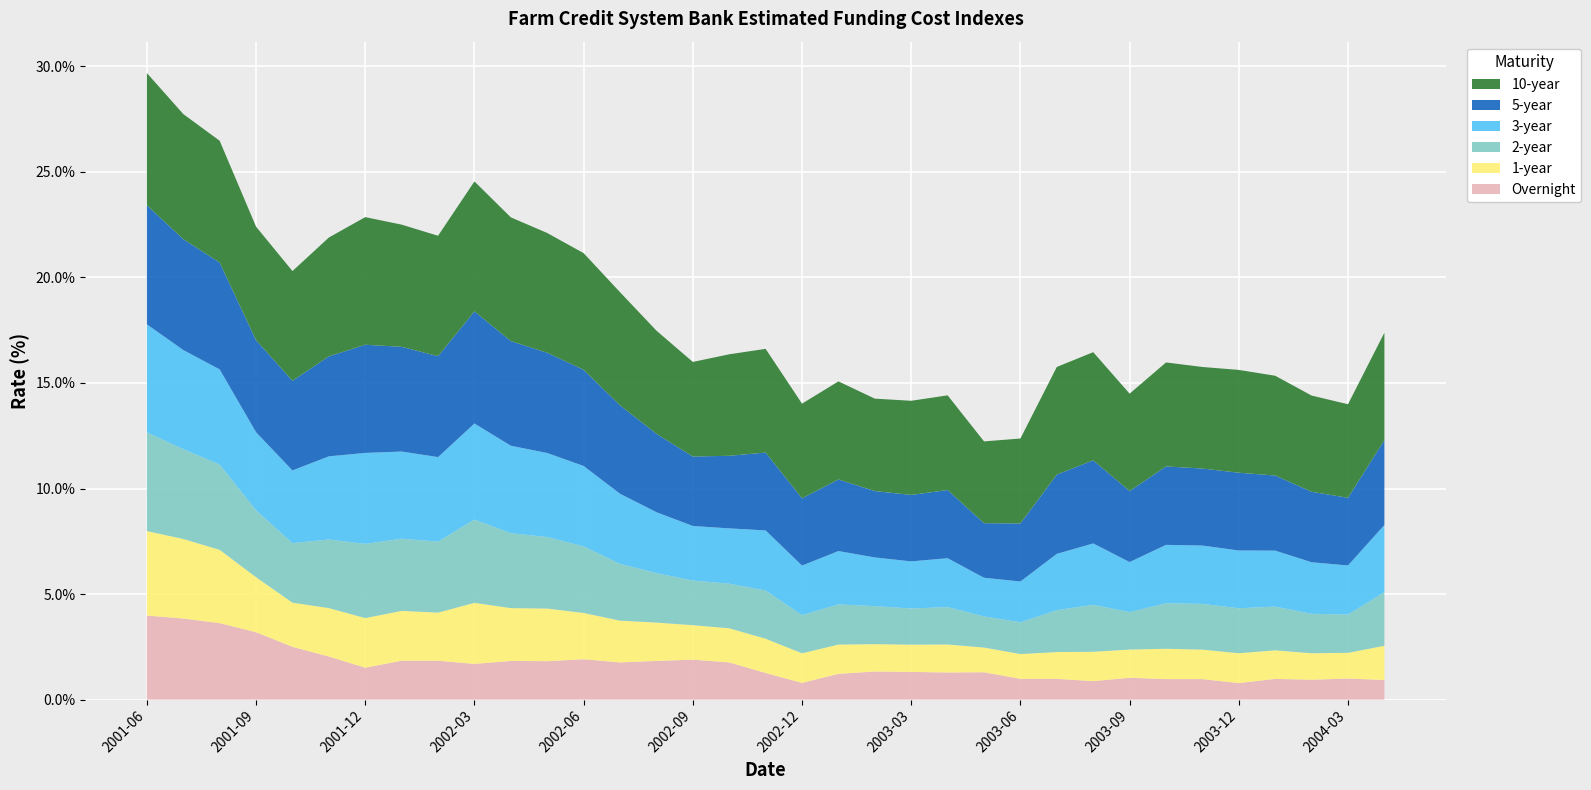

What is the highest value of the Overnight series?

4.0